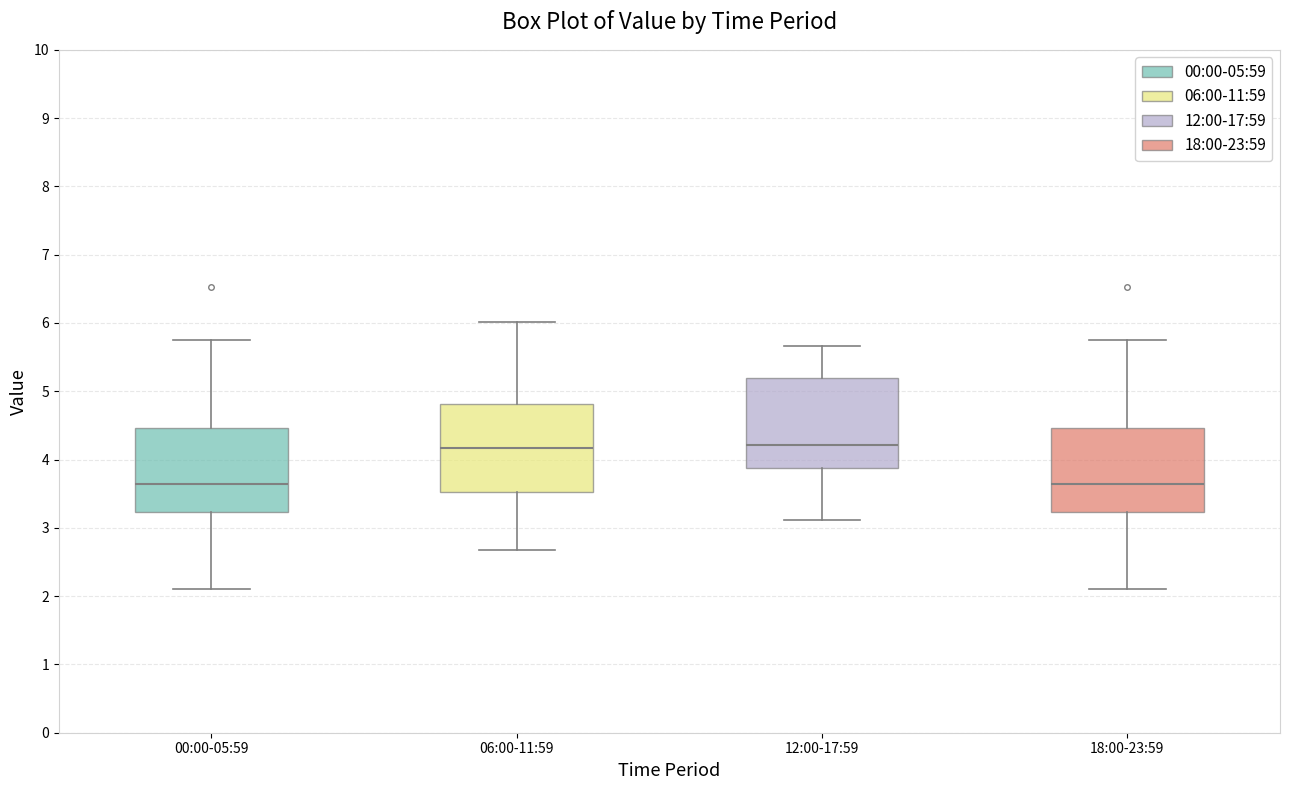

Where is the lower edge of the box for 12:00-17:59 on the y-axis? The values are not printed on the chart, so give them approximately, as read against the axis.

3.9